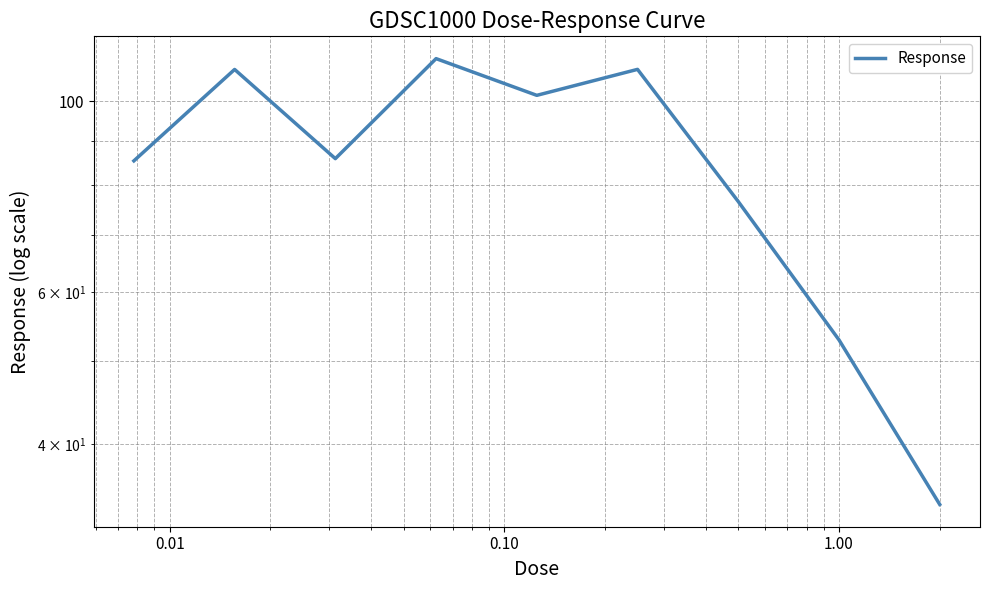

How many data points does each series have?

9